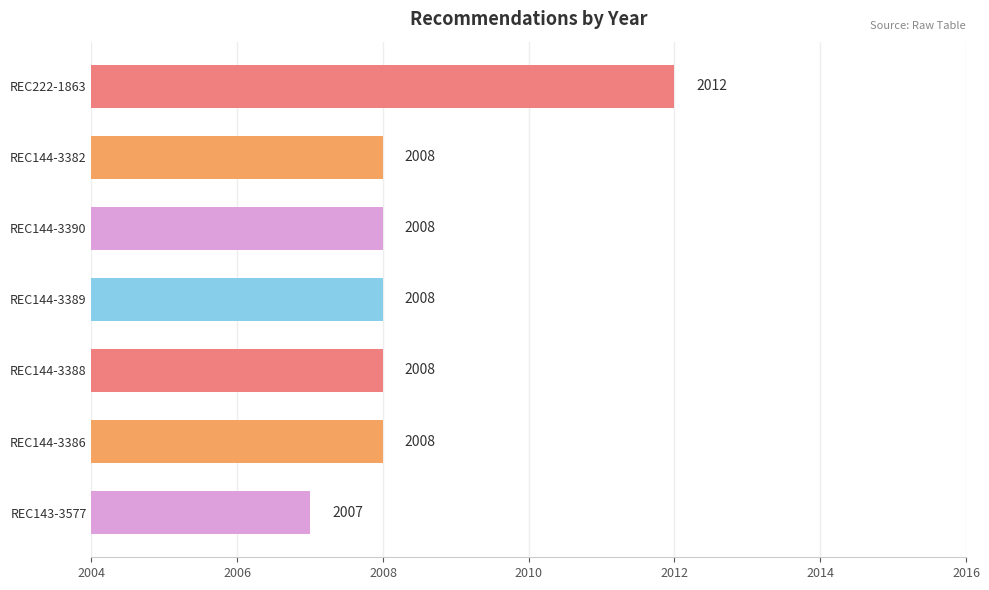

Reading top to bottom, what are all the values shown in this chart?

2012	2008	2008	2008	2008	2008	2007